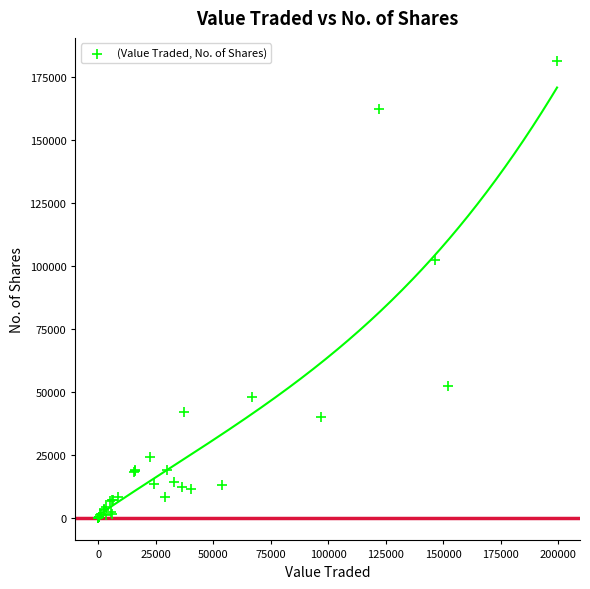

What Y value in the scatter plot is closest to 90824?

102571